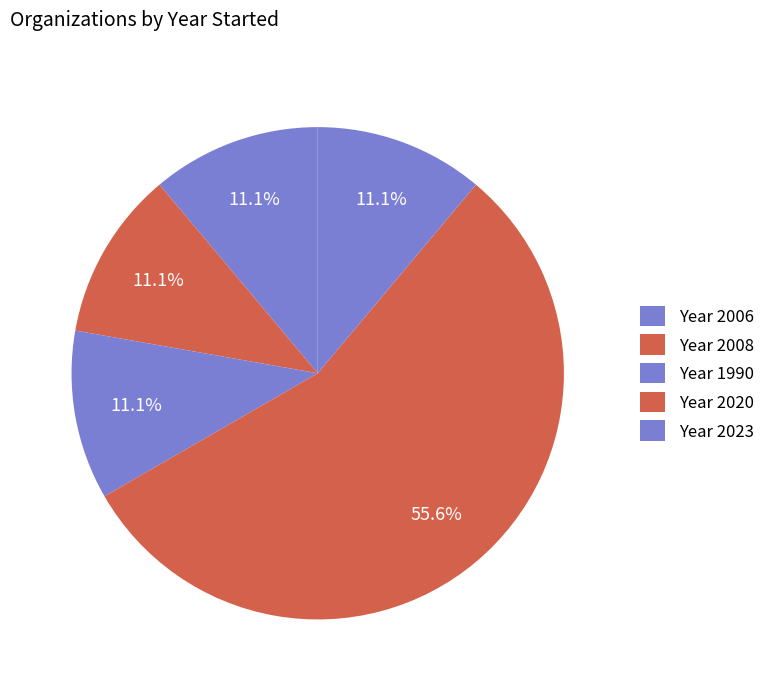

How many segments does this pie chart have?

5